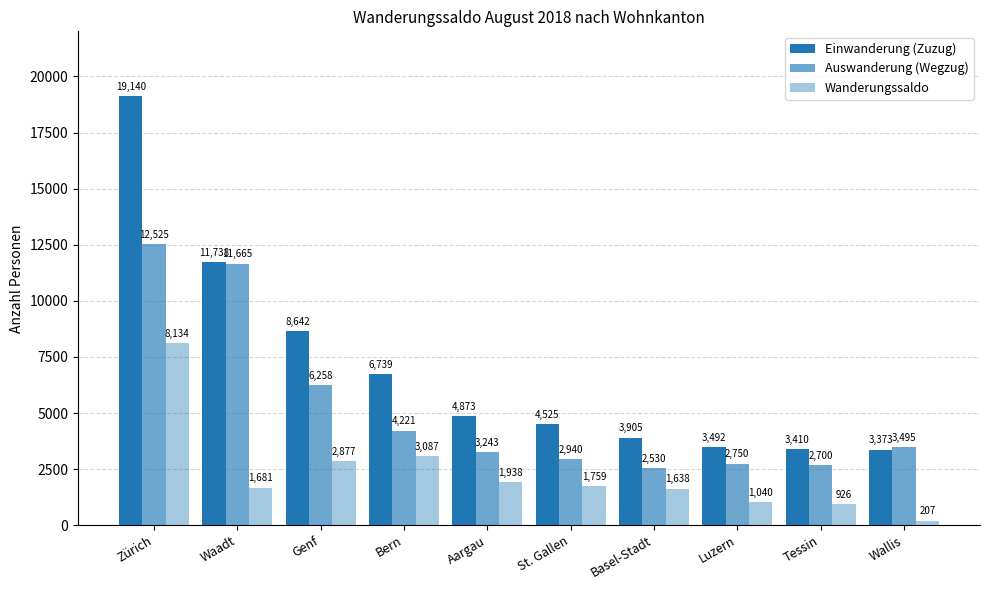

How many series are shown in this chart?

3